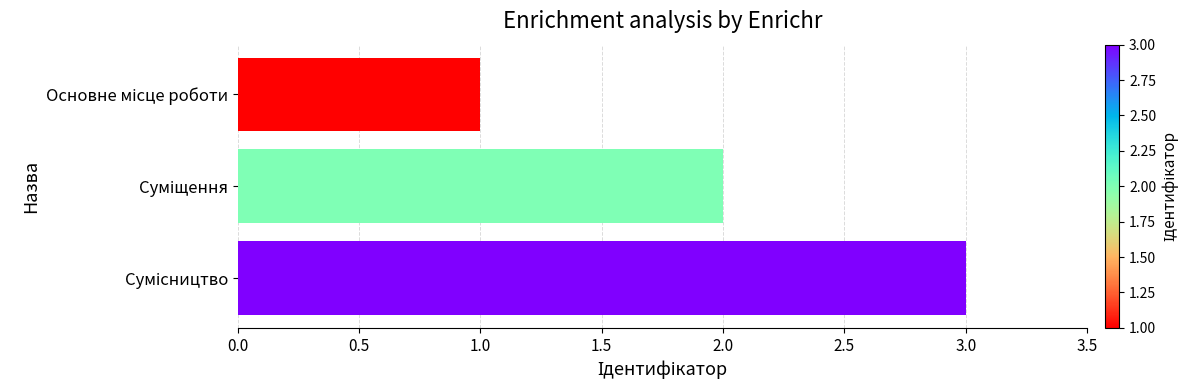

How many values are between 1 and 3?

3